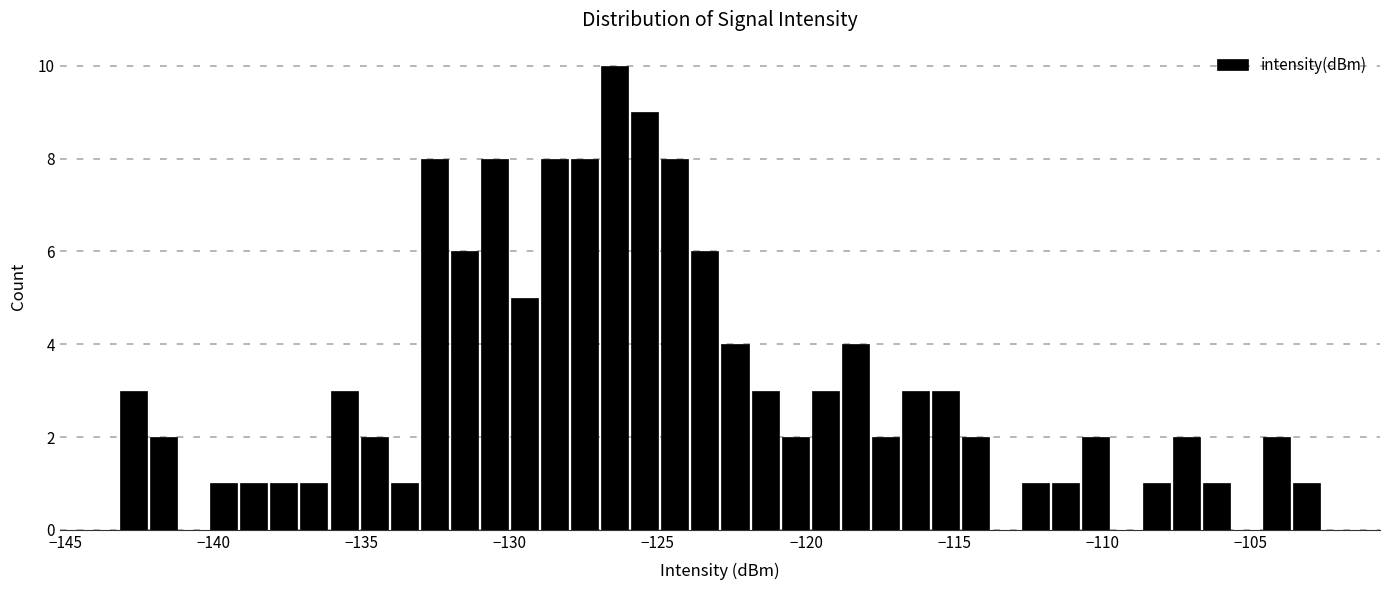

Around what value on the x-axis is the tallest bar? Give the approximate position of its centre, as read against the axis.

-126.5